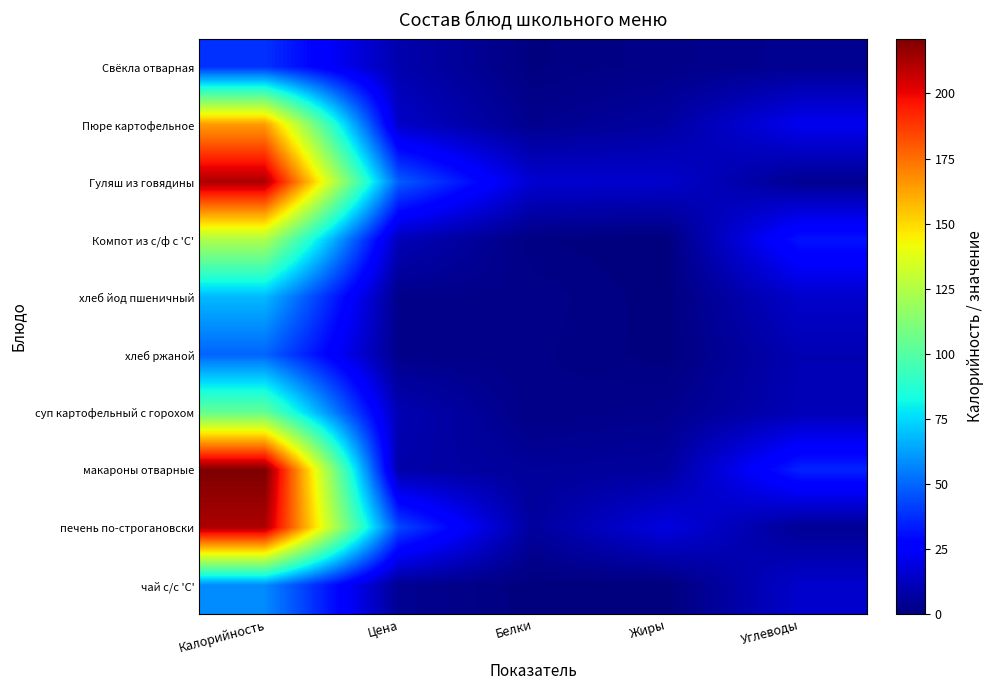

How many distinct data groups are displayed?

10